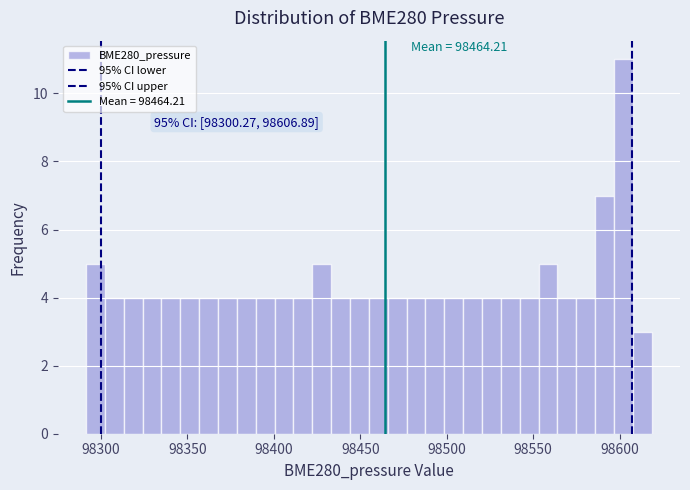

Around what value on the x-axis is the tallest bar? Give the approximate position of its centre, as read against the axis.

98600